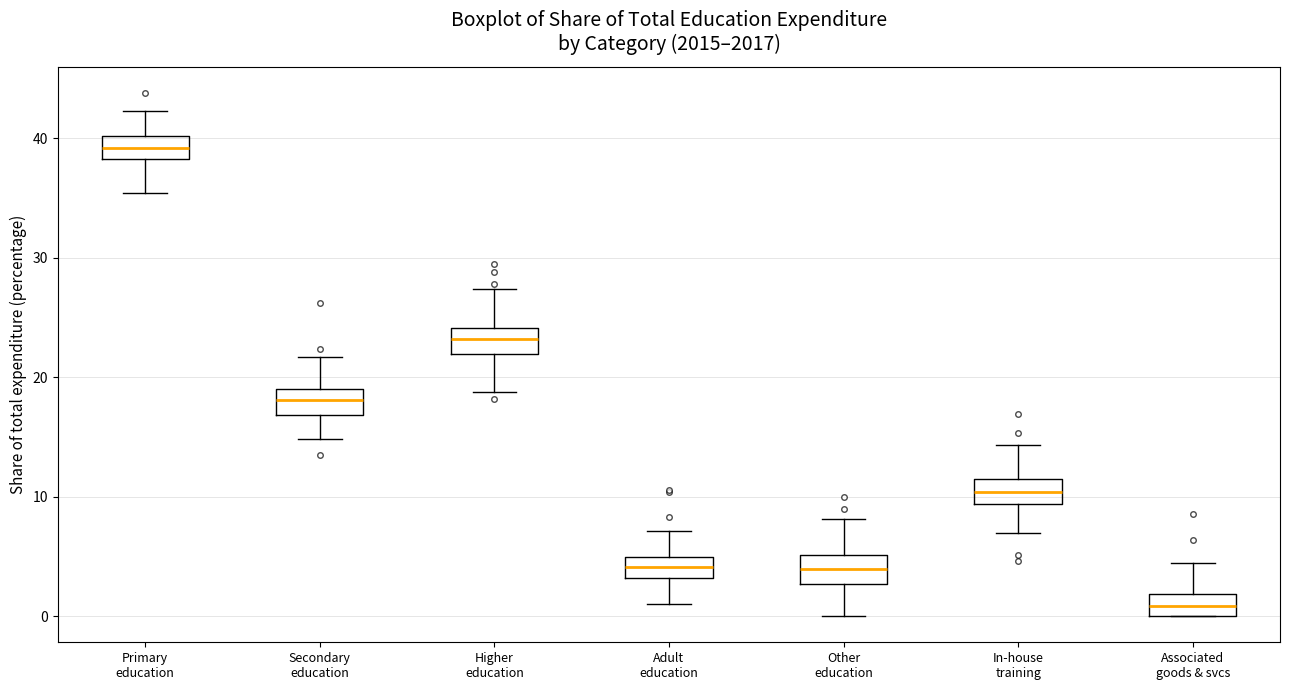

Reading left to right, transcribe this box plot: for each box, give where its median line is, the range the box spans, and where its two whiskers end, as read against the y-axis. The values are not printed on the chart, so give them approximately, as read against the axis.

Primary education: median 39, box 38 to 40, whiskers 35 to 42
Secondary education: median 18, box 17 to 19, whiskers 15 to 22
Higher education: median 23, box 22 to 24, whiskers 19 to 27
Adult education: median 4, box 3 to 5, whiskers 1 to 7
Other education: median 4, box 3 to 5, whiskers 0 to 8
In-house training: median 10, box 9 to 12, whiskers 7 to 14
Associated goods & svcs: median 1, box 0 to 2, whiskers 0 to 4